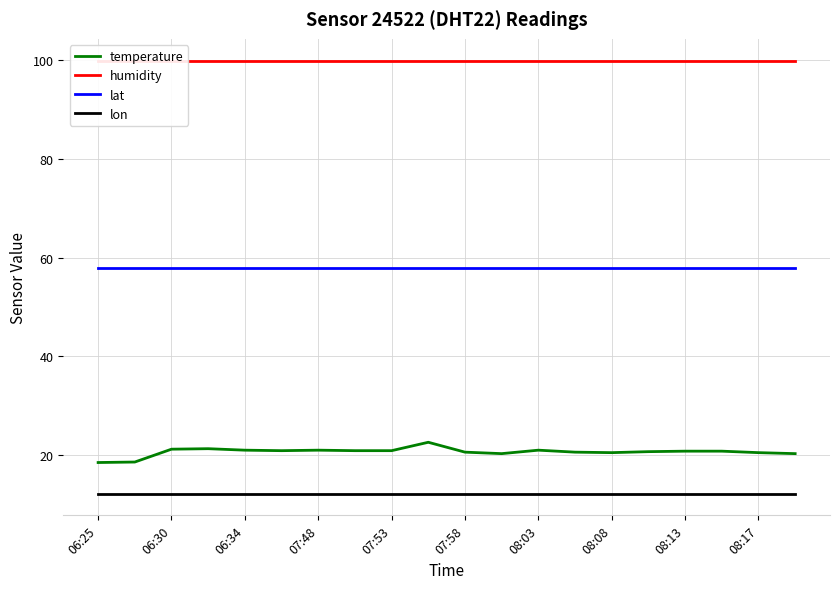

True or false: lon has more than 1 interior local peaks.

False